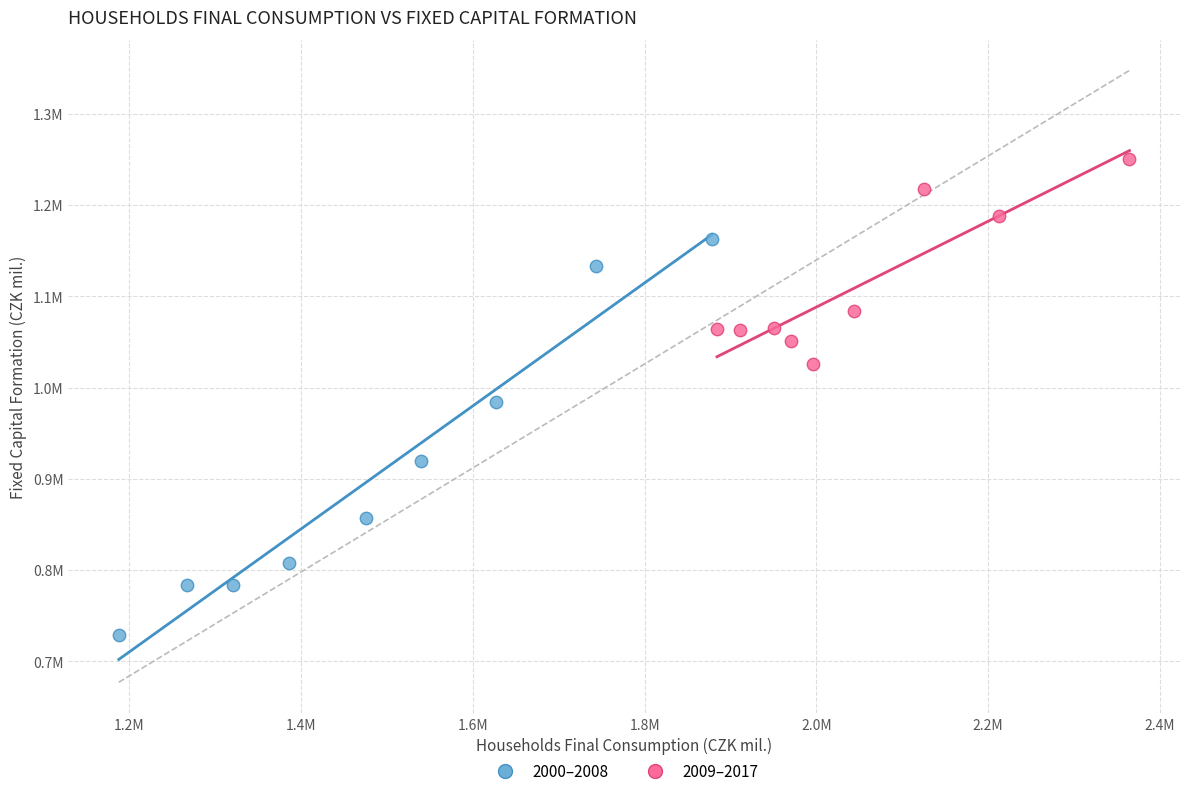

What are all the series names shown in the legend?

2000–2008, 2009–2017